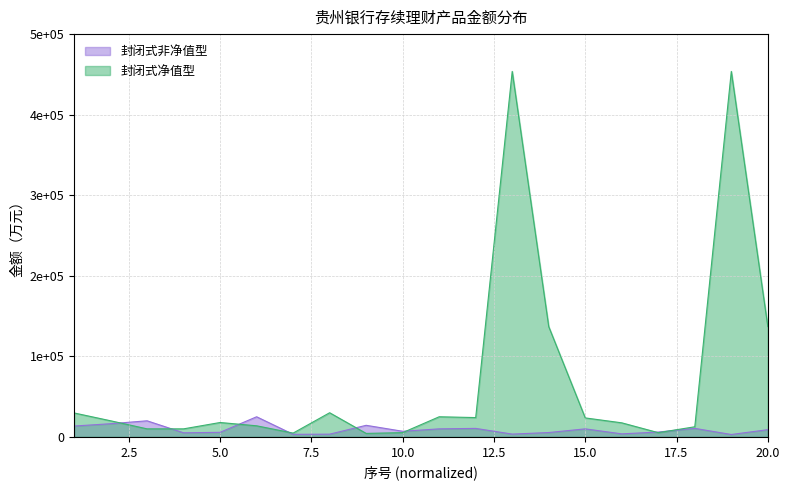

List the series in order of their peak value, lowest first.

封闭式非净值型, 封闭式净值型